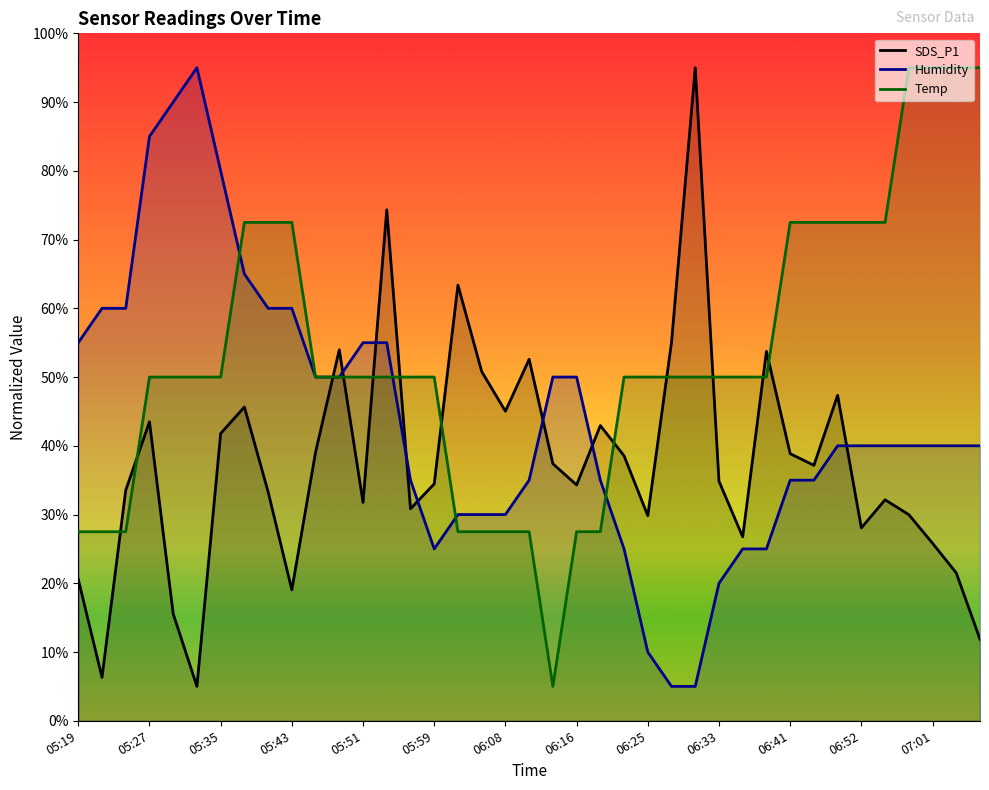

How many intersections are there between Temp and Humidity?

5